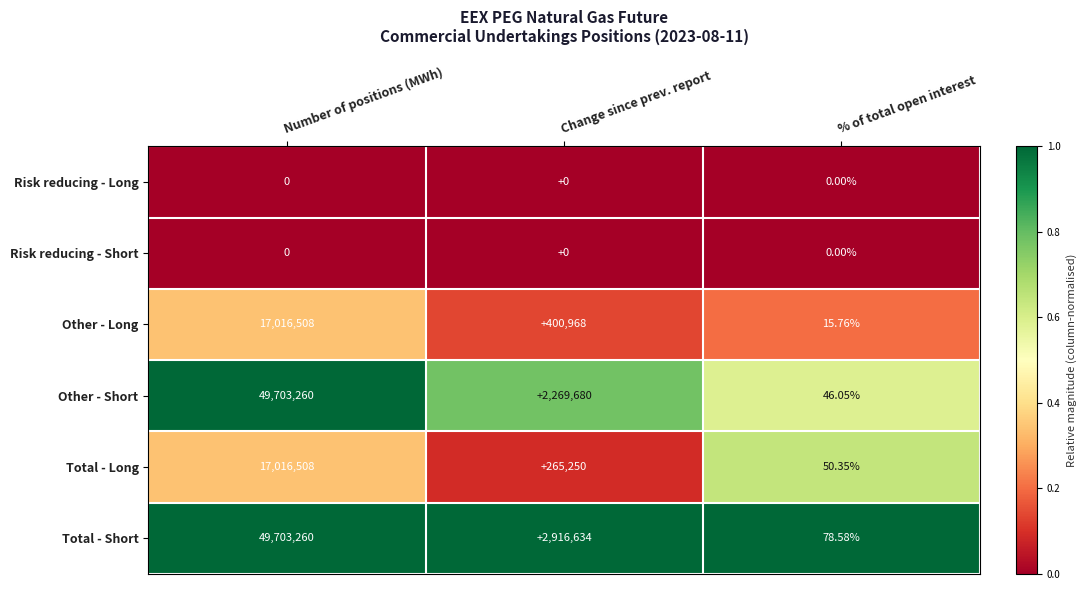

Is the value of Other - Long at % of total open interest greater than the value of Total - Long at Change since prev. report?

No